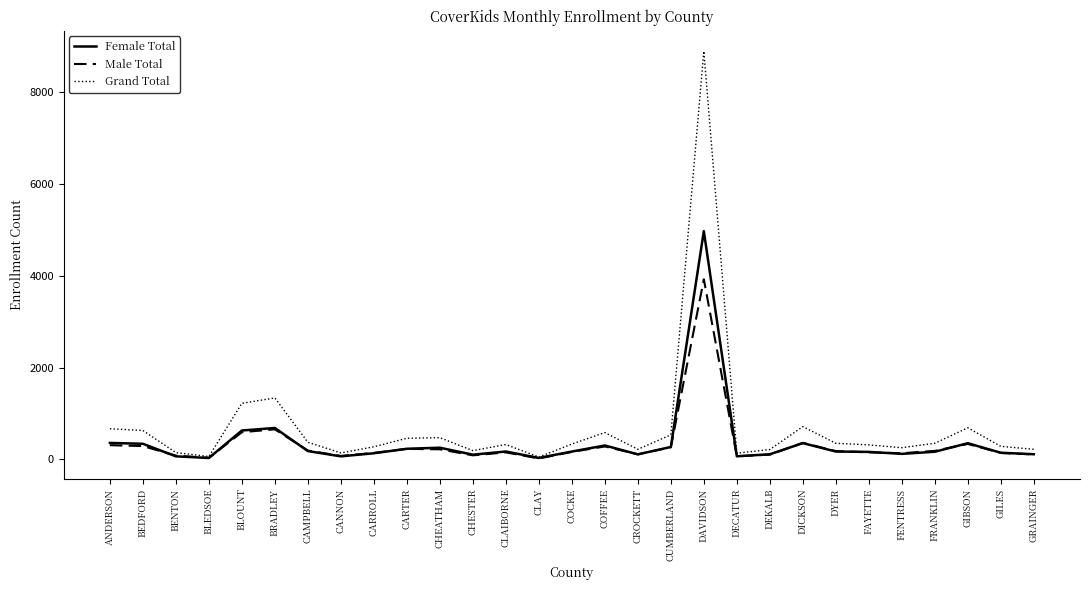

Which series has the largest total across all categories?

Grand Total